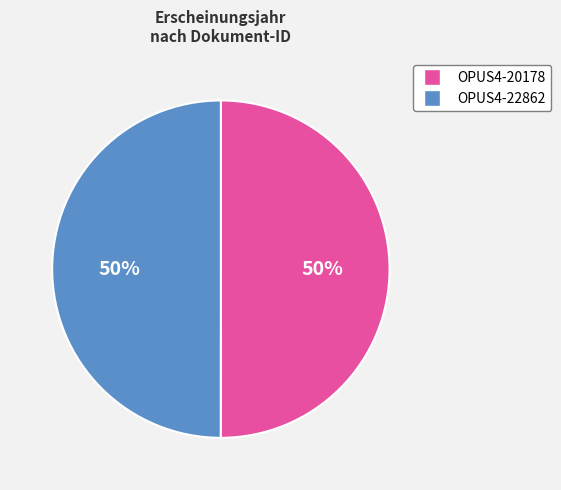

The OPUS4-22862 slice represents 59% of the pie. True or false?

False